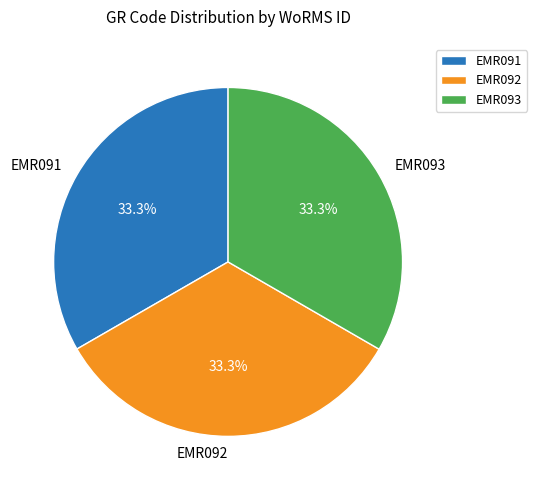

Count the number of slices in the pie.

3